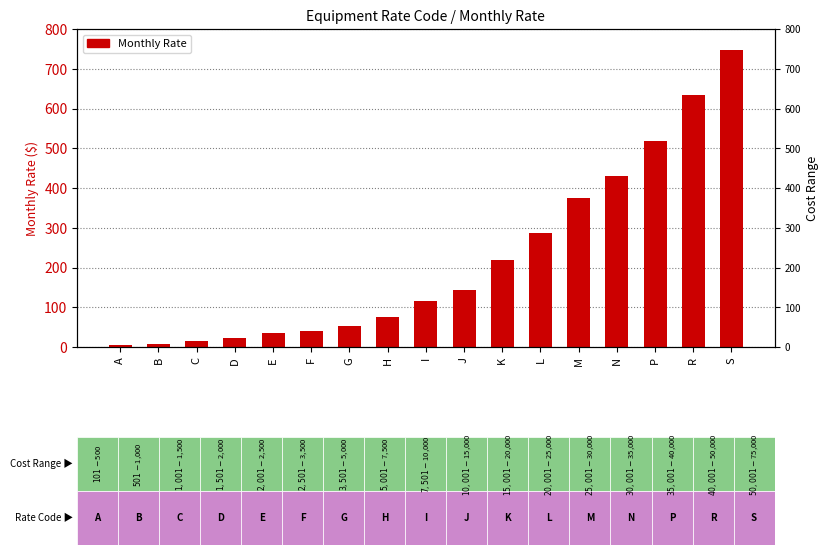

Where is the data nearest to the value 376?

M